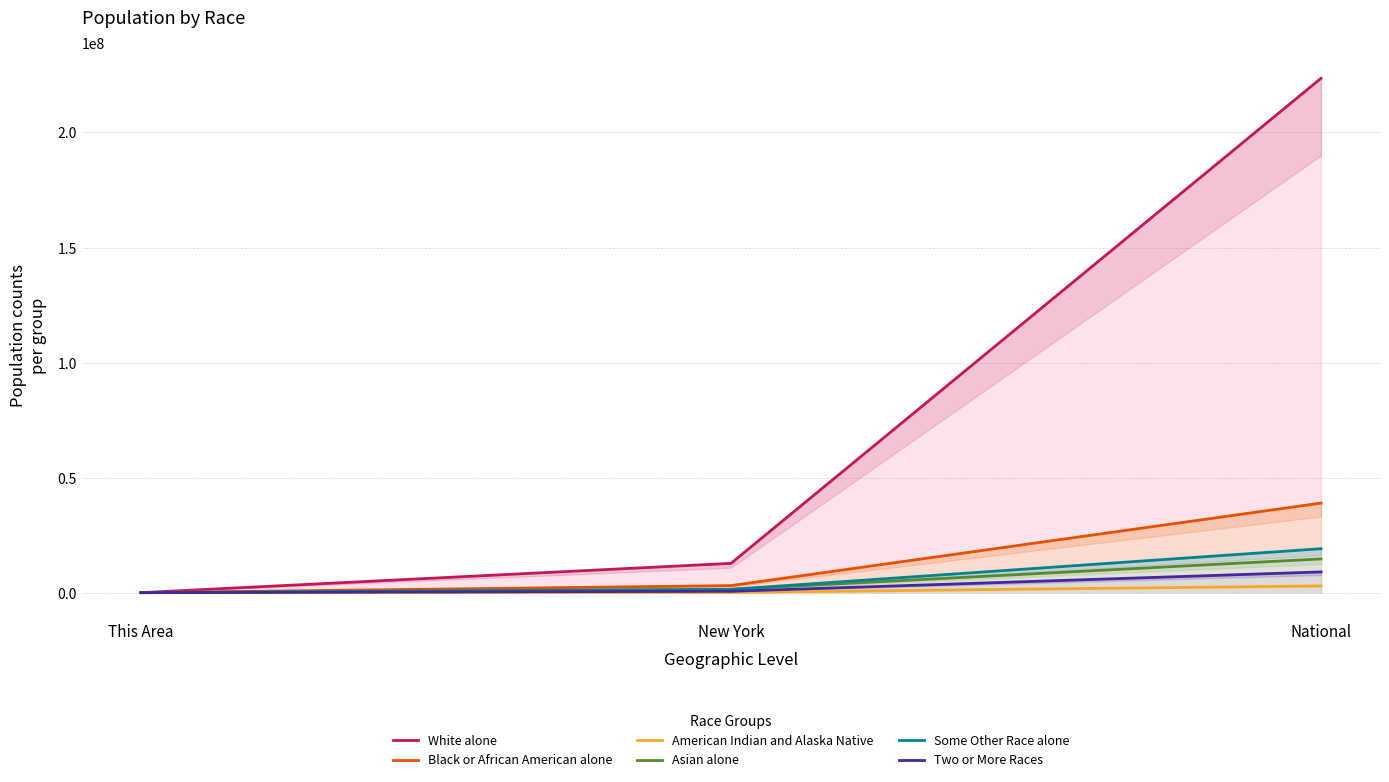

What is the total value across all series at This Area?

1819